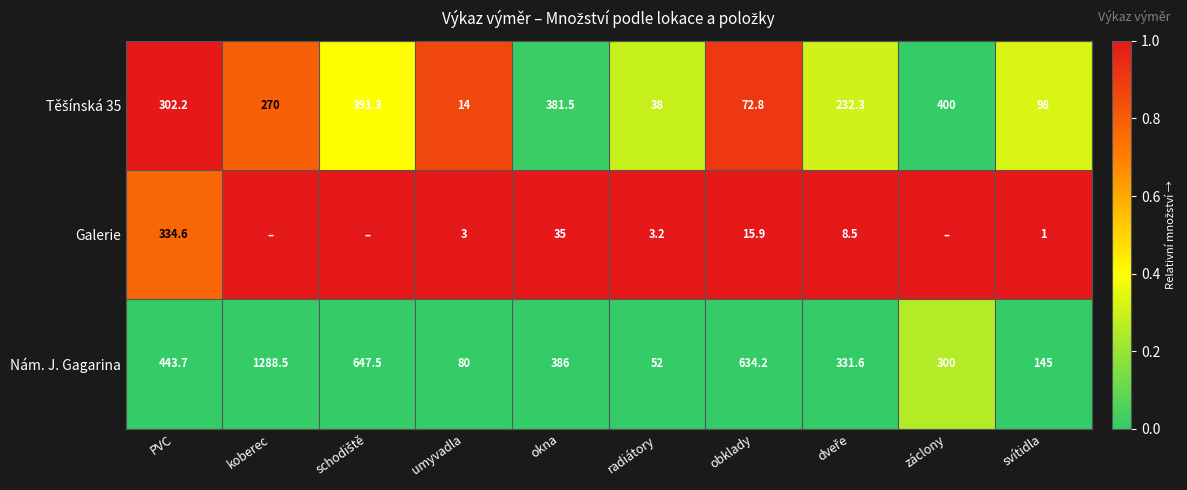

True or false: Galerie has a value of 133.5 at PVC.

False